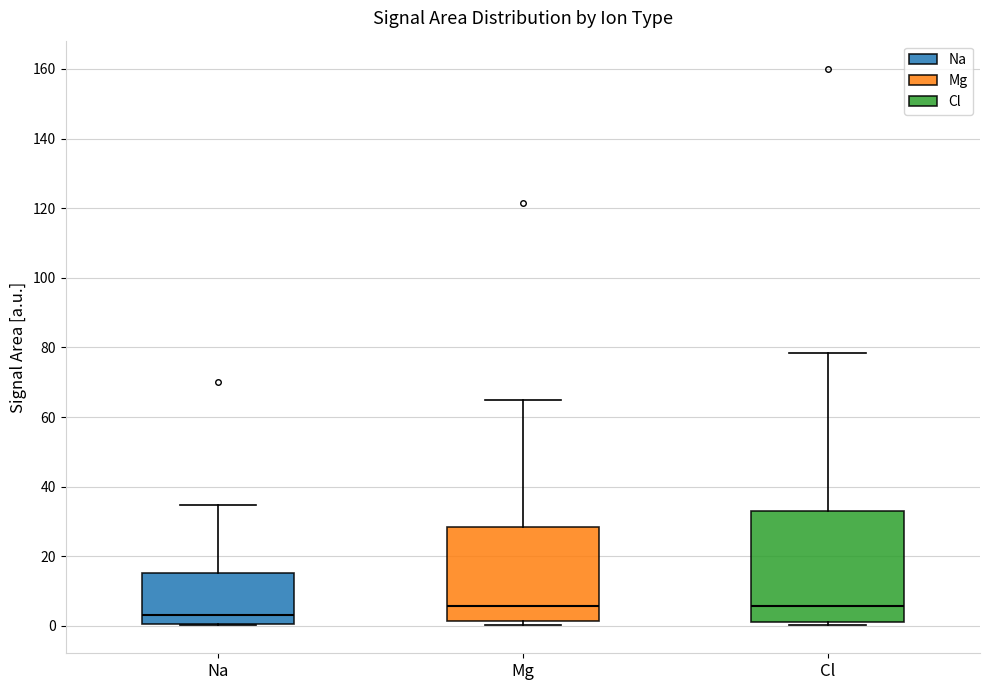

Where does the upper whisker of the box for Mg end on the y-axis? The values are not printed on the chart, so give them approximately, as read against the axis.

64